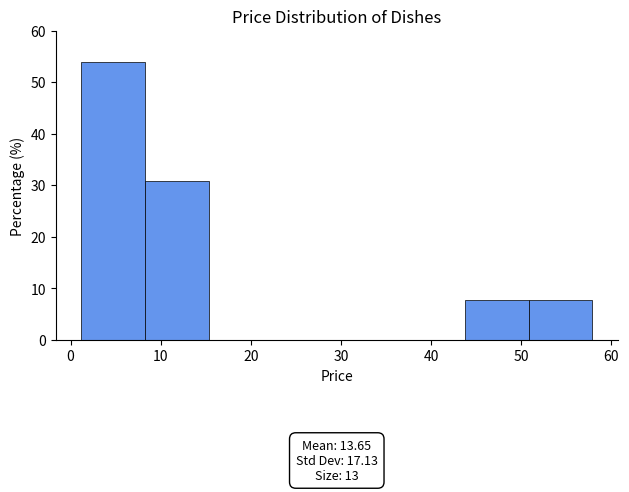

Over which range of the x-axis is the bar tallest?

1 to 8